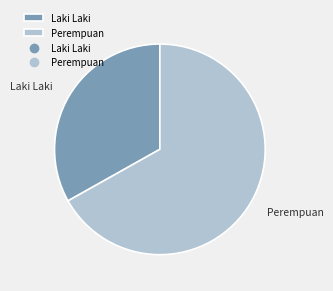

What is the ratio of the value at Laki Laki to the value at Perempuan?

0.5